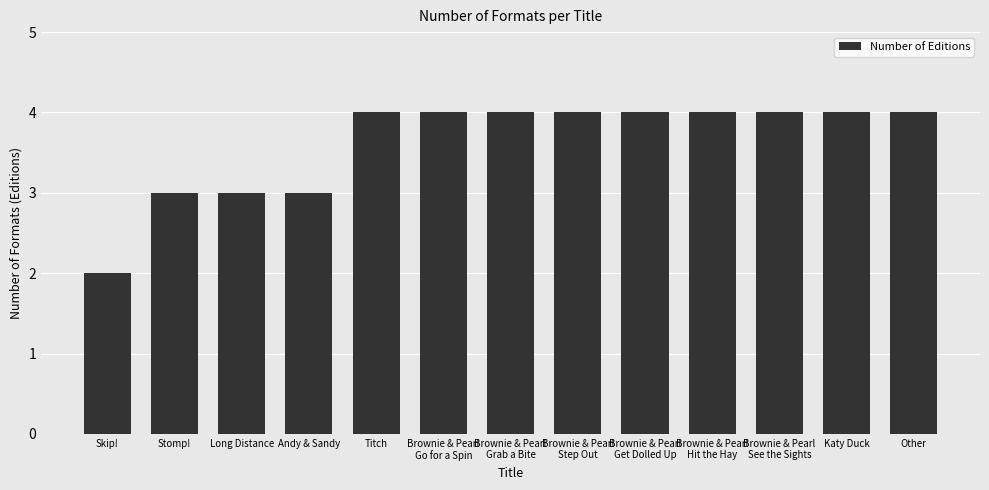

What is the approximate value at Katy Duck?

4